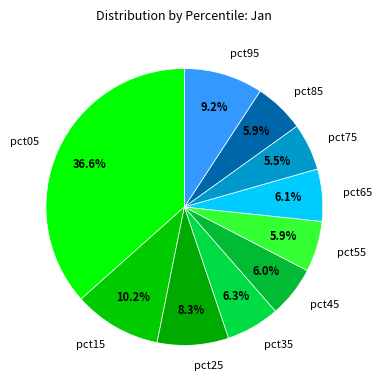

Which slice is the largest?

pct05